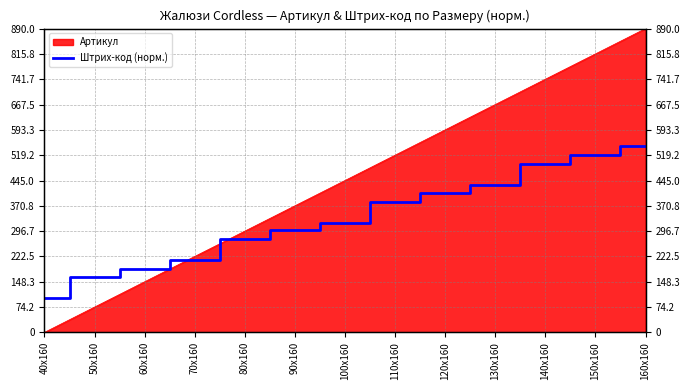

The chart shows a value of 38.0 at 50х160. True or false?

False